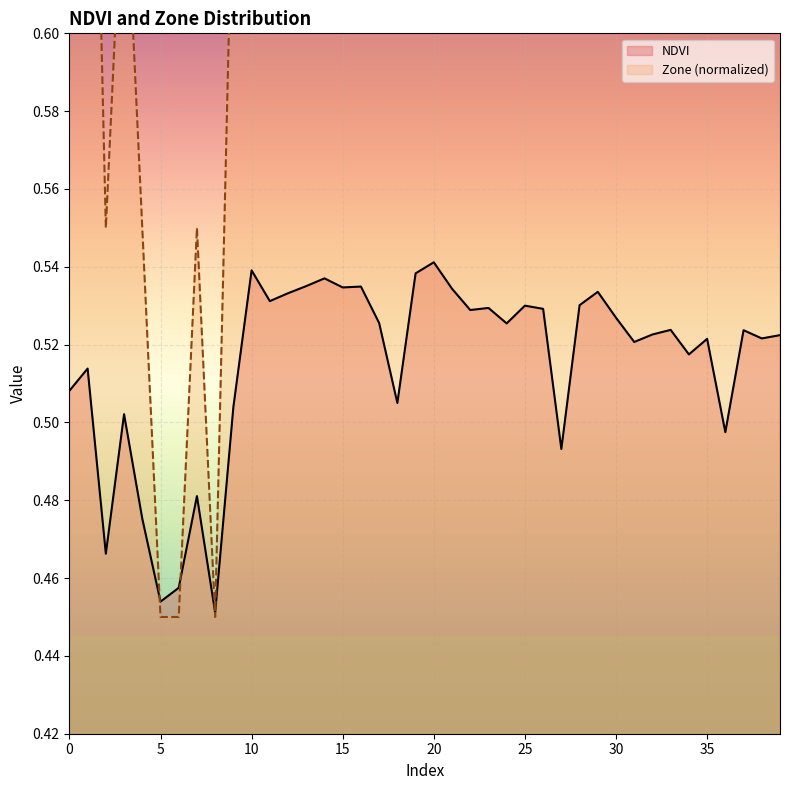

What is the sum of all NDVI values?

20.6